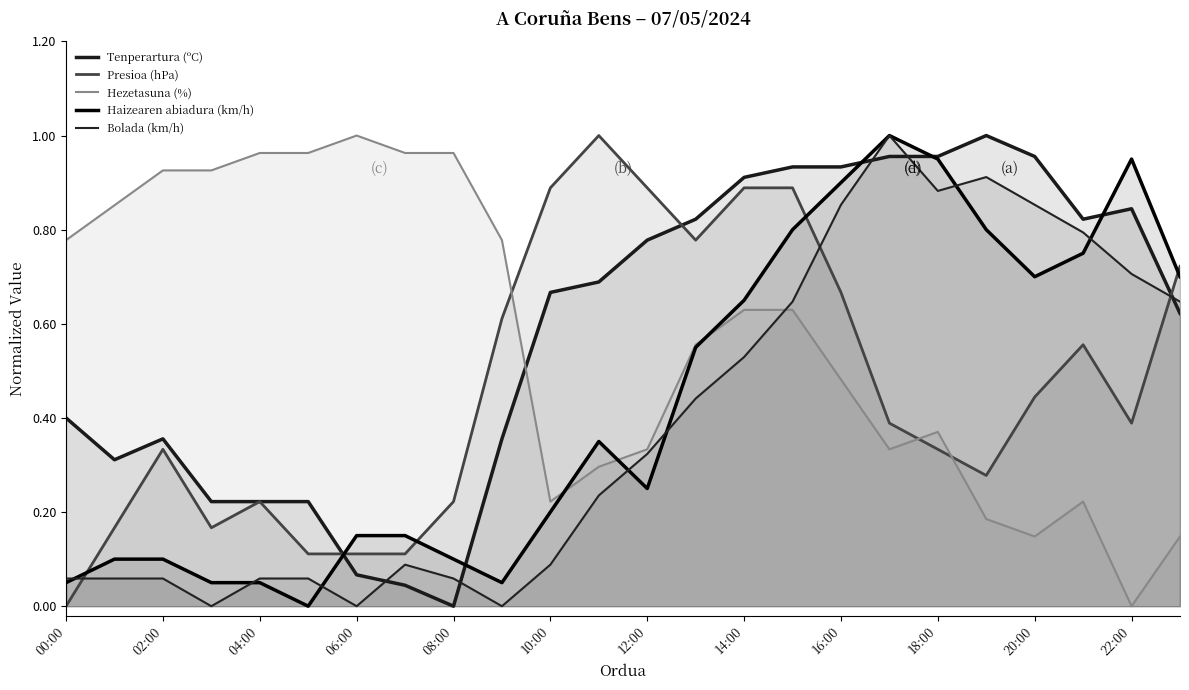

Does the chart display data point markers on the line(s)?

No